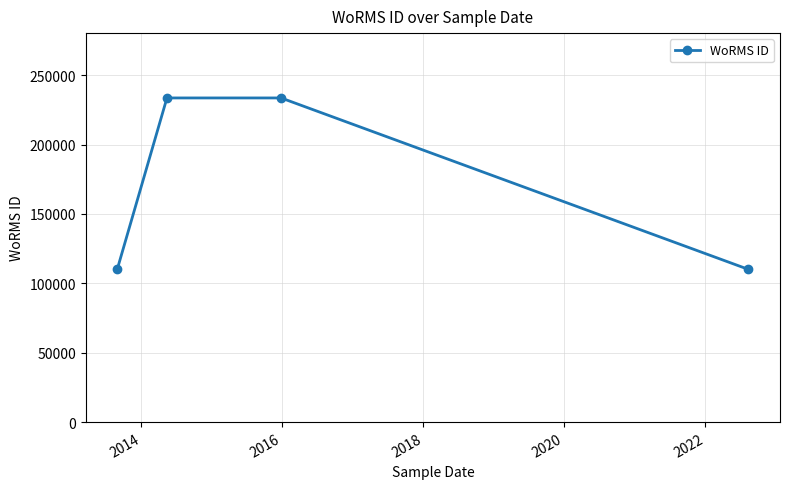

What is the smallest value displayed?

110041